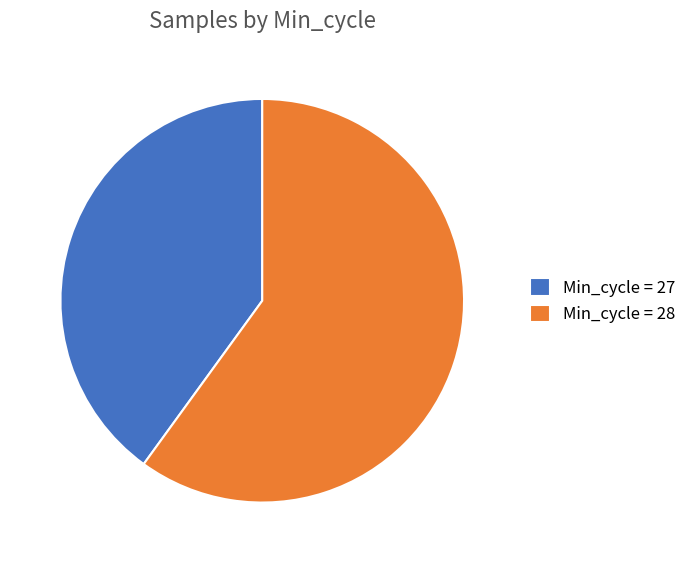

Do Min_cycle = 28 and Min_cycle = 27 together represent more than half of the pie?

Yes